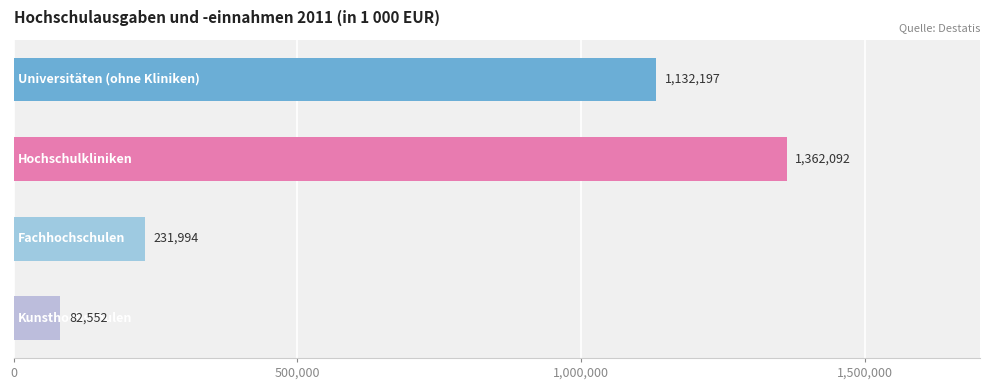

Count the values in the range 231994 to 1362092.

3